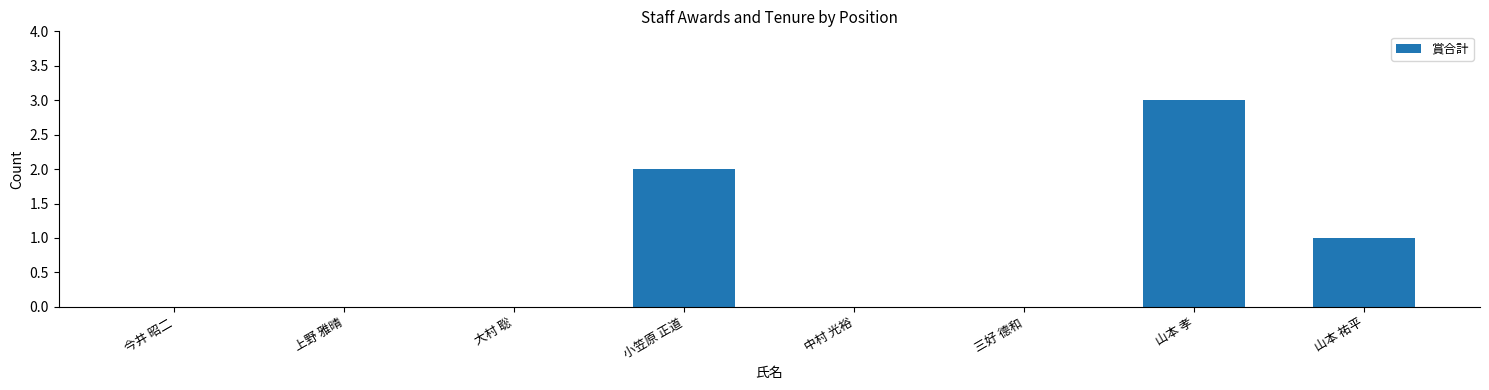

Reading left to right, transcribe all the data shown in this chart.

0	0	0	2	0	0	3	1